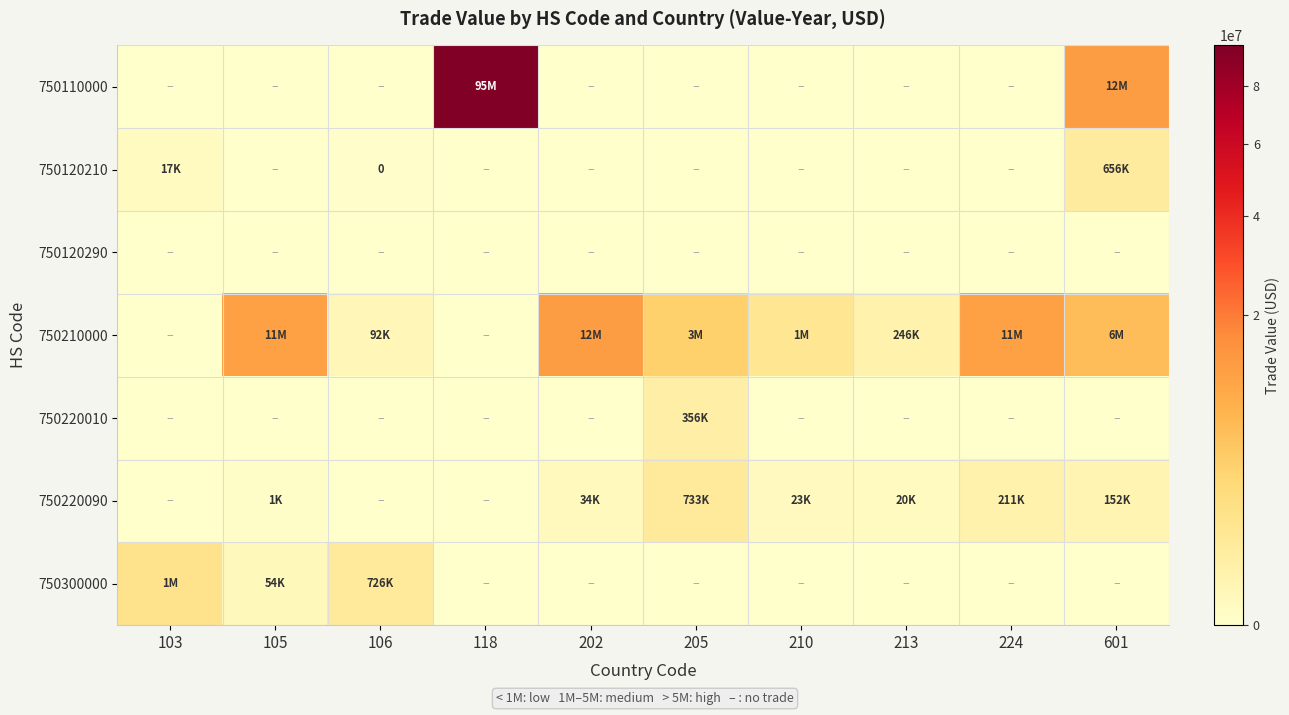

Is it true that 750300000 equals 54904 at 105?

True